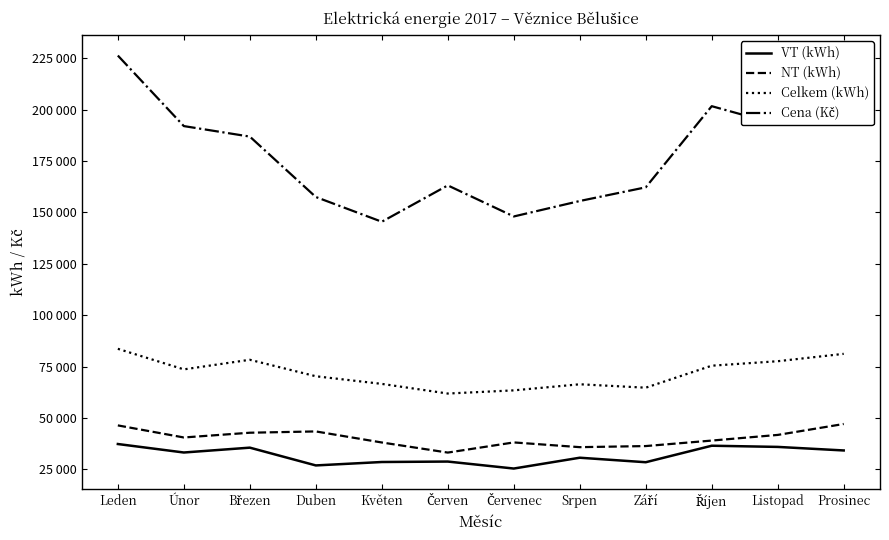

Between Duben and Únor, which is larger?

Únor